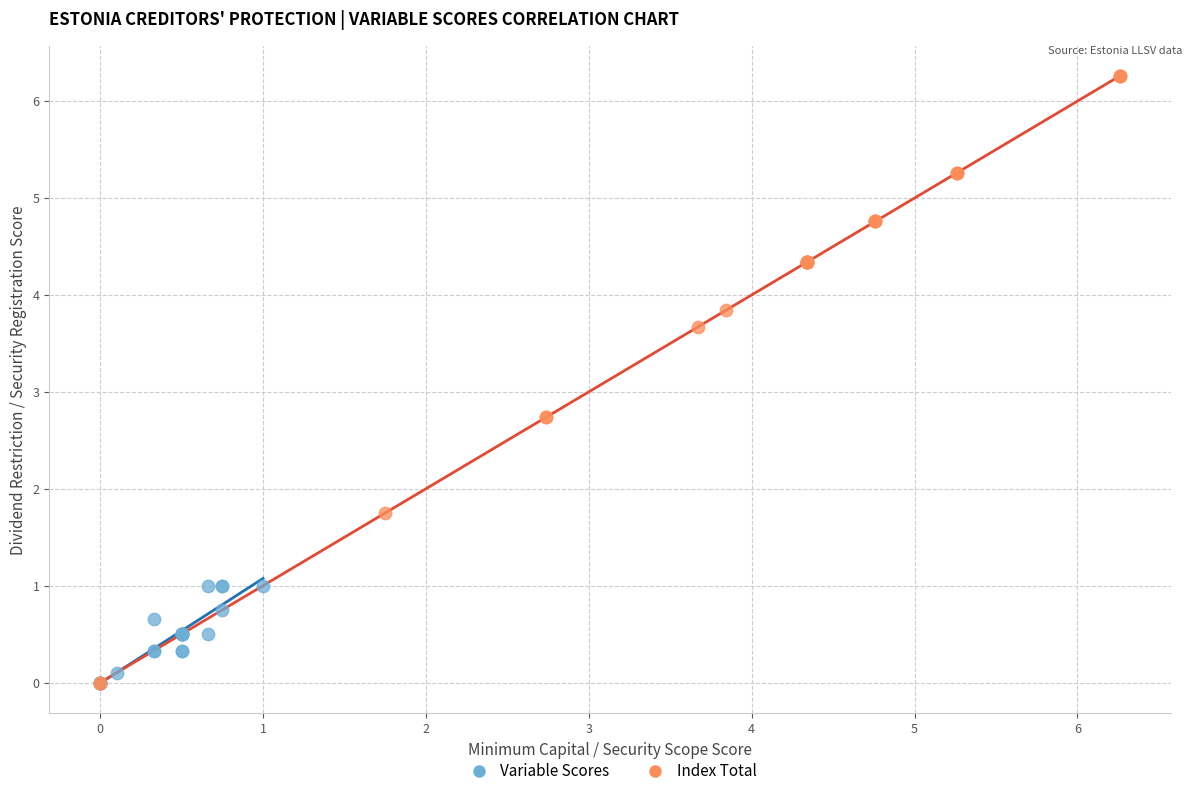

Which series reaches the maximum Y coordinate?

Index Total